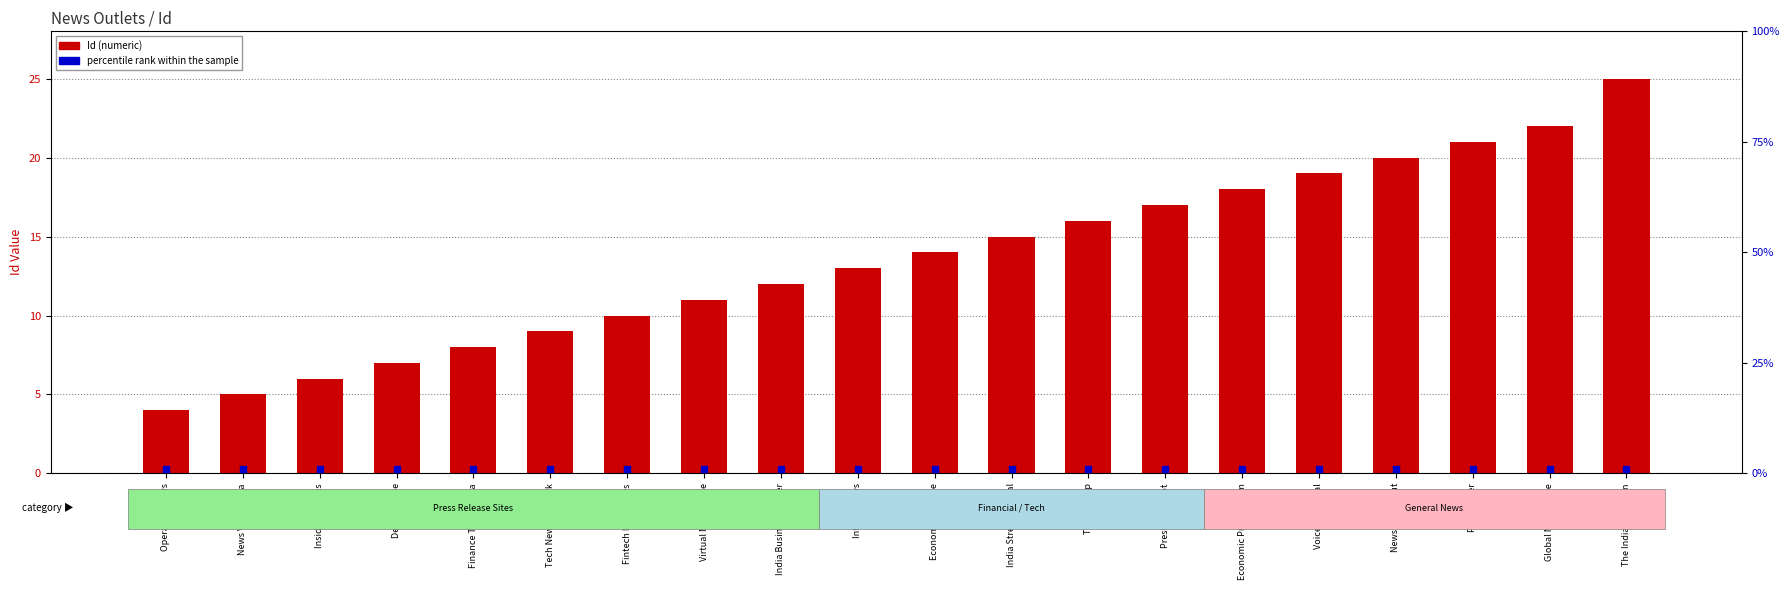

At how many categories does at least one series exceed 2?

20